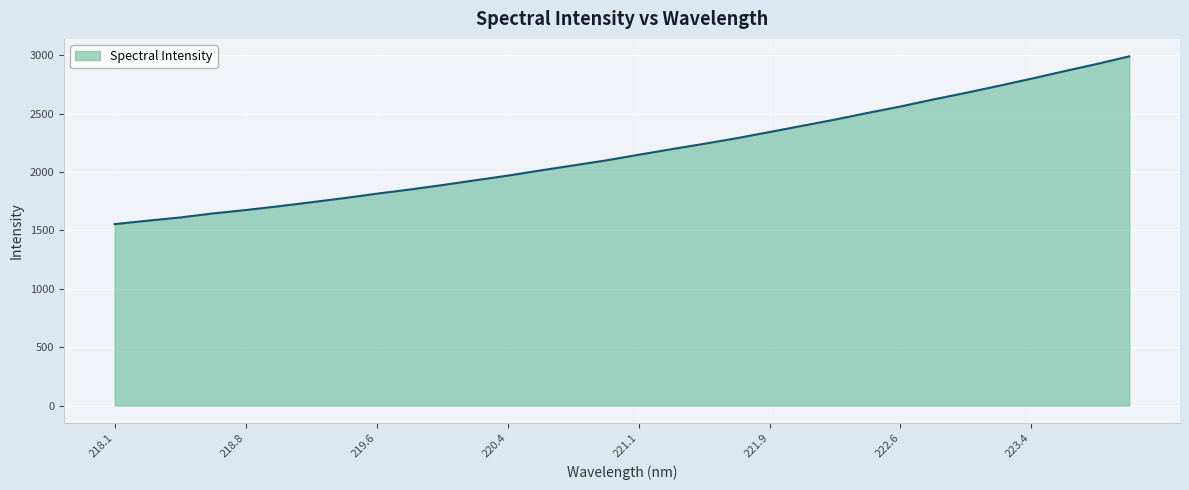

What is the difference between the maximum and minimum values?

1437.3